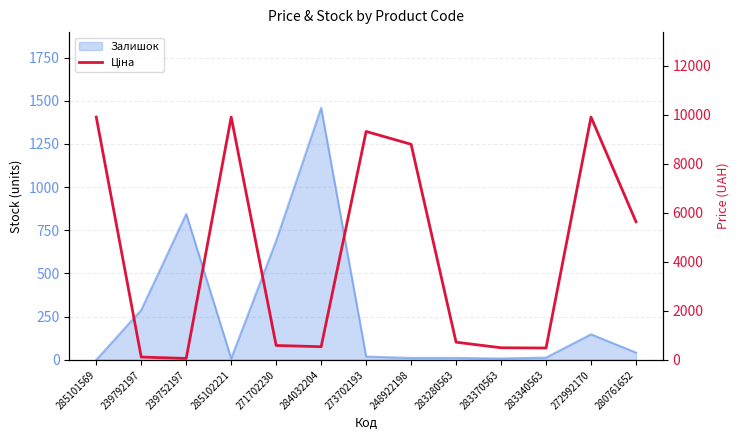

What position from the left is 239752197?

3